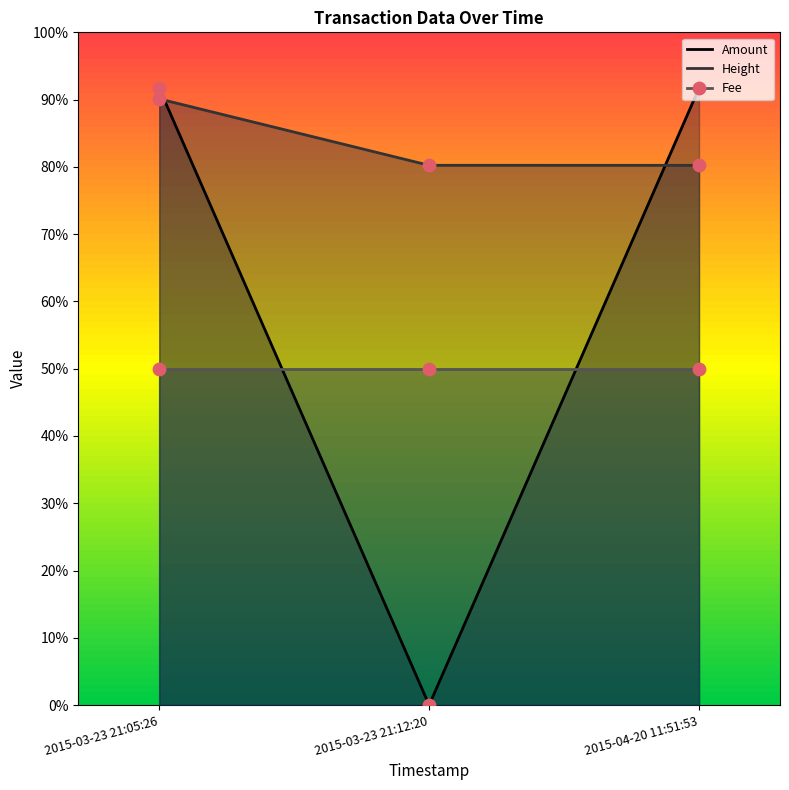

At which category is the sum across all series the highest?

2015-03-23 21:05:26